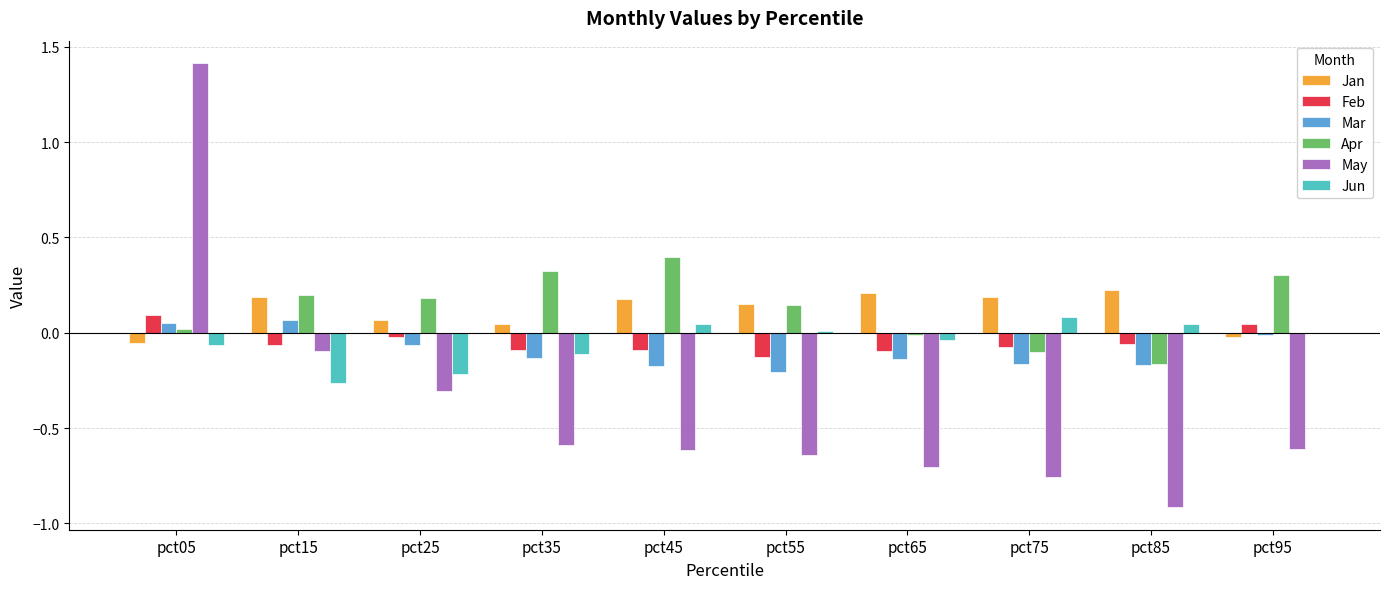

At which category does the chart reach its peak across all series?

pct05